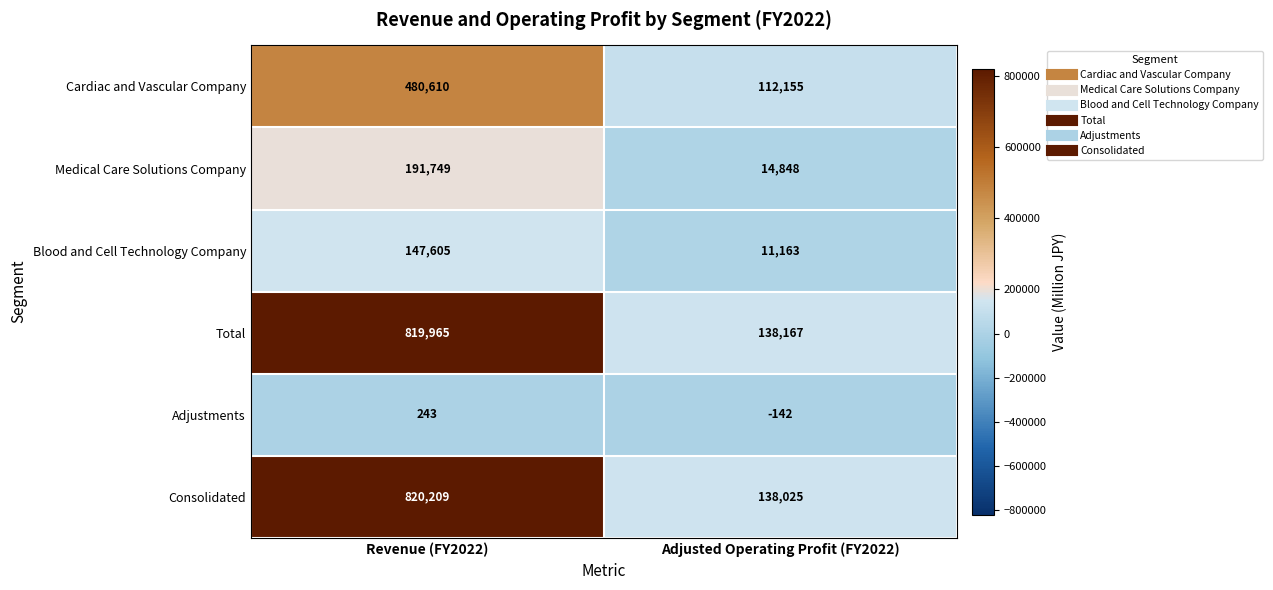

Count the number of categories in the chart.

2